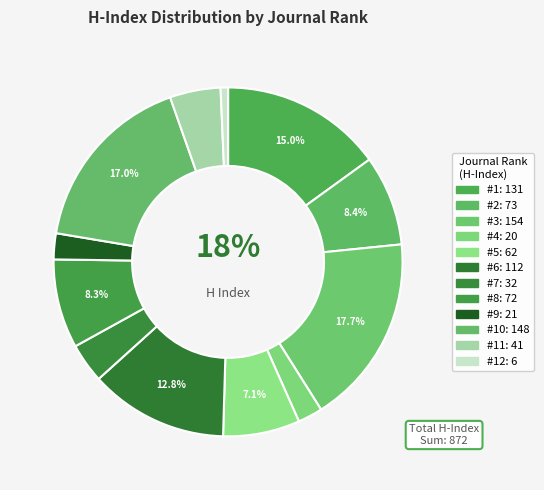

Between Rank 12 and Rank 11, which is larger?

Rank 11